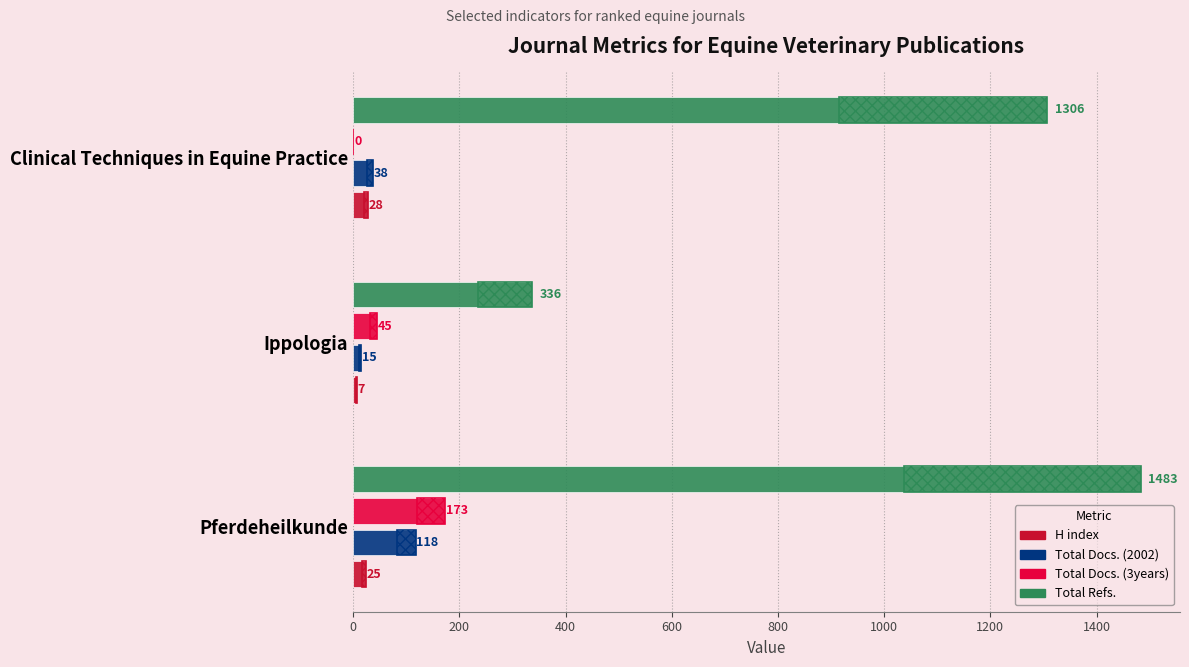

True or false: Total Docs. (3years) has a value of 173 at Pferdeheilkunde.

True